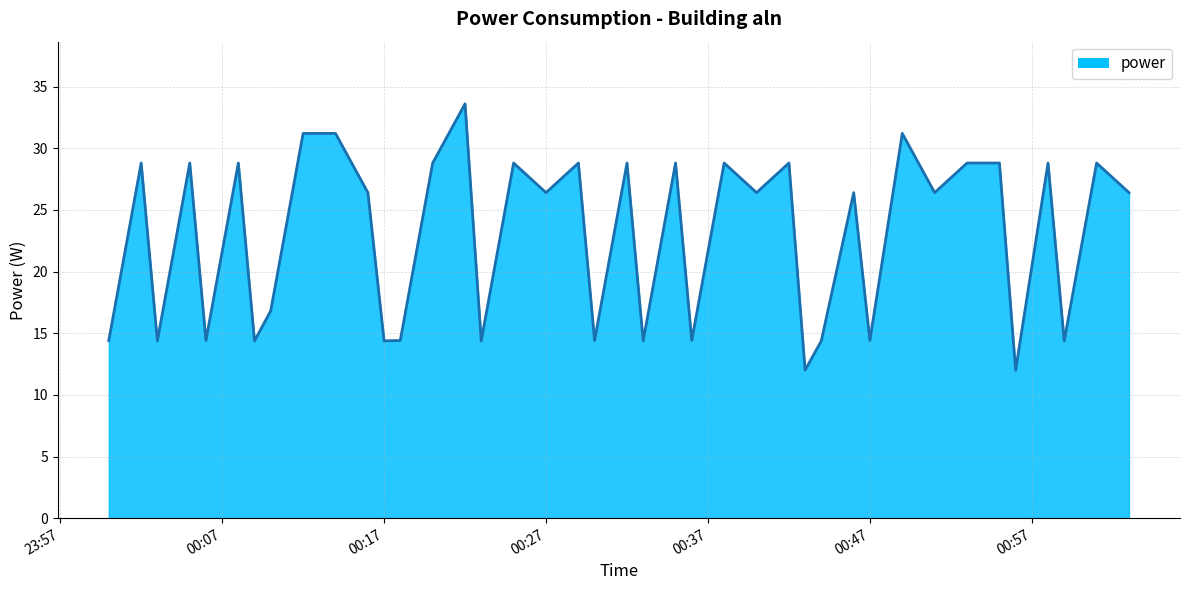

What is the smallest value displayed?

12.0